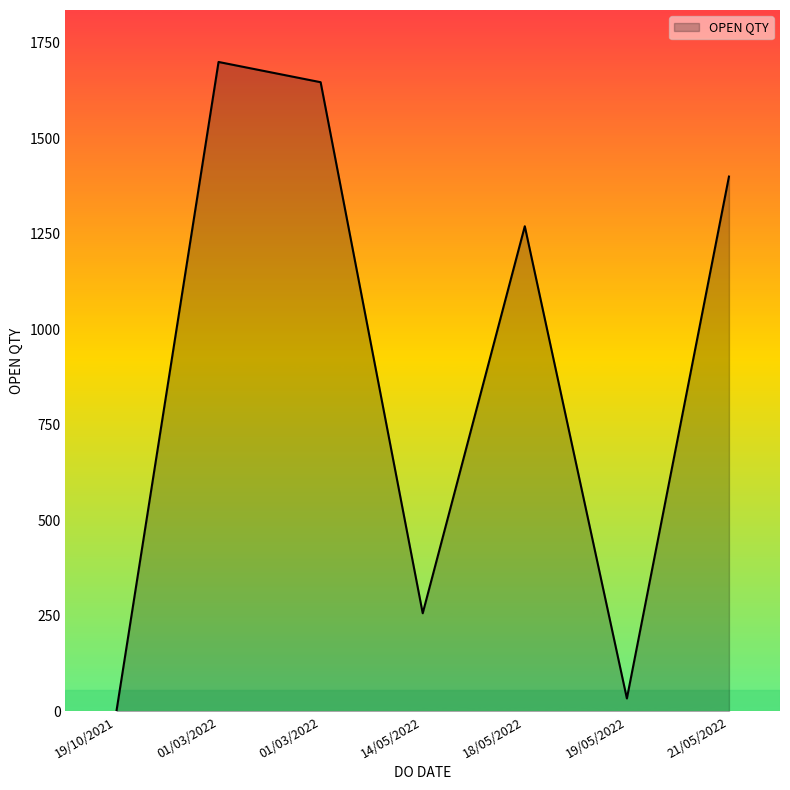

The chart shows a value of 94 at 14/05/2022. True or false?

False